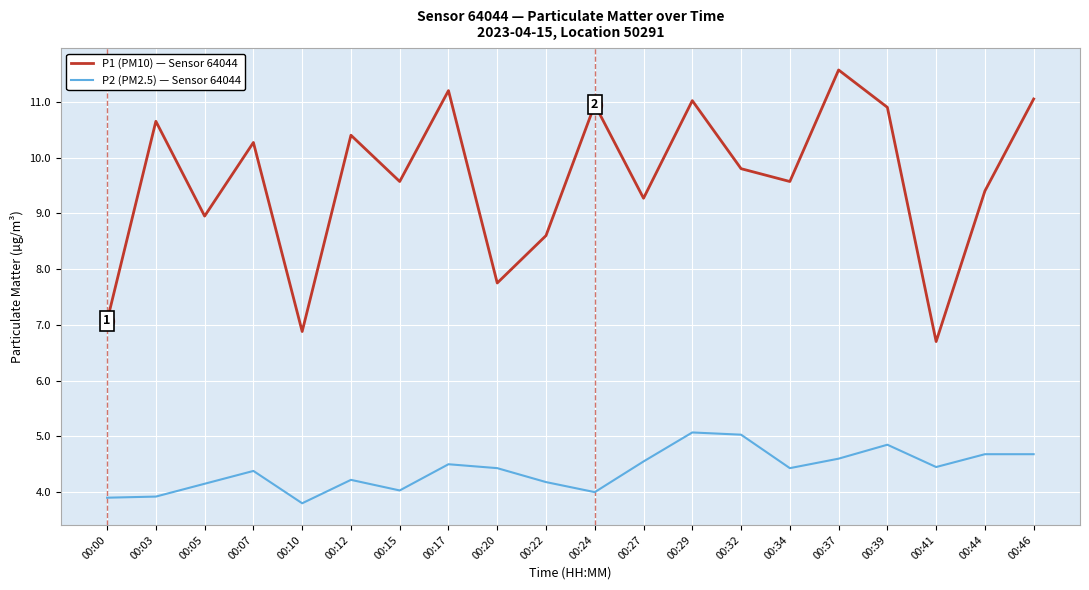

At 00:41, list the series in order from largest to smallest.

P1 (PM10) — Sensor 64044, P2 (PM2.5) — Sensor 64044